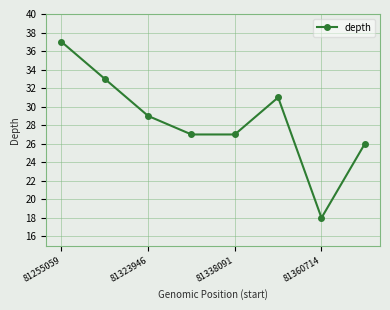

True or false: the data has more than 1 interior local peaks.

False